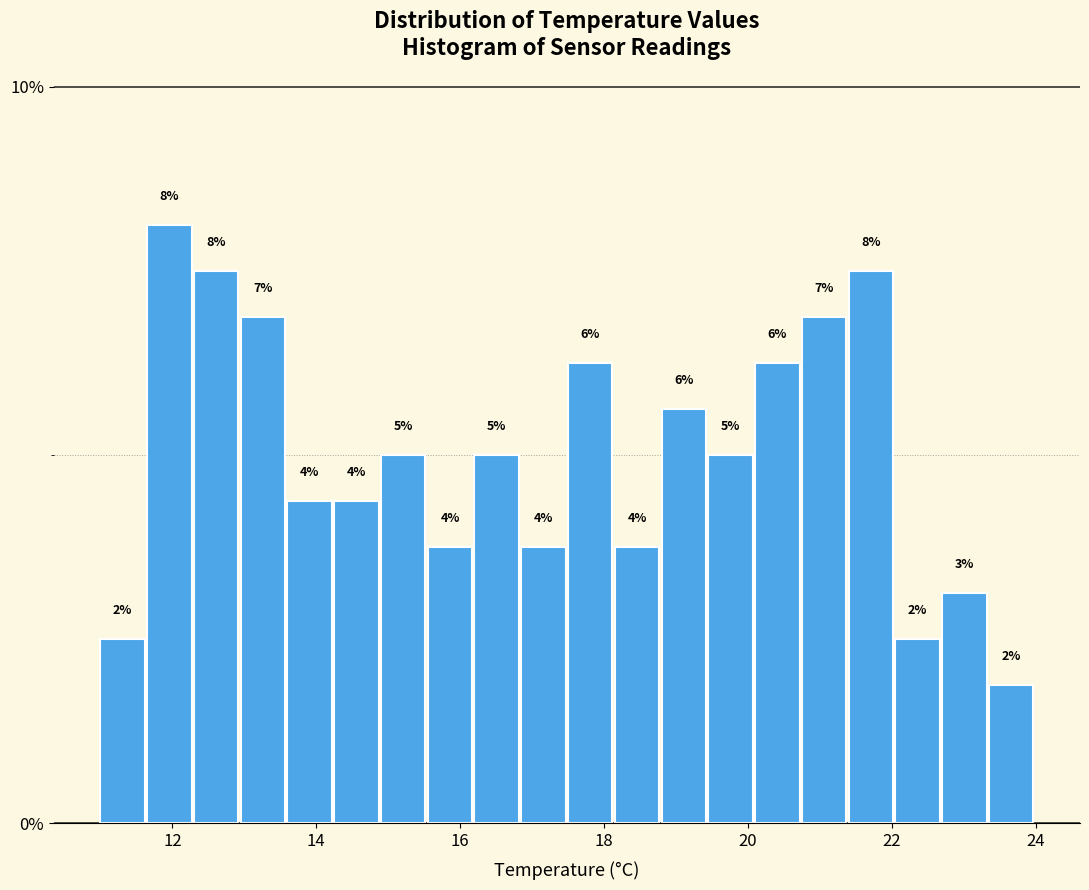

Read against the x-axis, roughly where is the centre of the tallest bar?

12.0